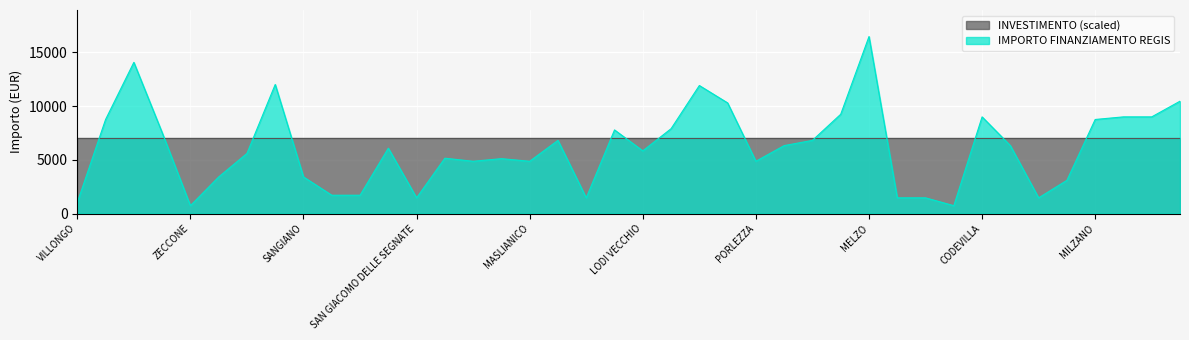

Rank the categories by value from highest to lowest.

MELZO, VILLA CORTESE, BUSSERO, VILLANOVA DARDENGHI, ADRARA SAN ROCCO, CASTANO PRIMO, SOMAGLIA, CODEVILLA, BORDOLANO, GABBIONETA BINANUOVA, GORNO, MILZANO, GAGGIANO, BREME, FILIGHERA, CETO, PORTO VALTRAVAGLIA, TELGATE, CLAINO CON OSTENO, INARZO, LODI VECCHIO, PAGNONA, OFFANENGO, FIESCO, VISTARINO, MASLIANICO, PORLEZZA, BRENNA, SANGIANO, POZZO DADDA, CASALE CREMASCO-VIDOLASCO, CASALMORANO, SAN GIACOMO DELLE SEGNATE, QUINTANO, TROVO, SOMMO, SECUGNAGO, VILLONGO, ZECCONE, ALAGNA